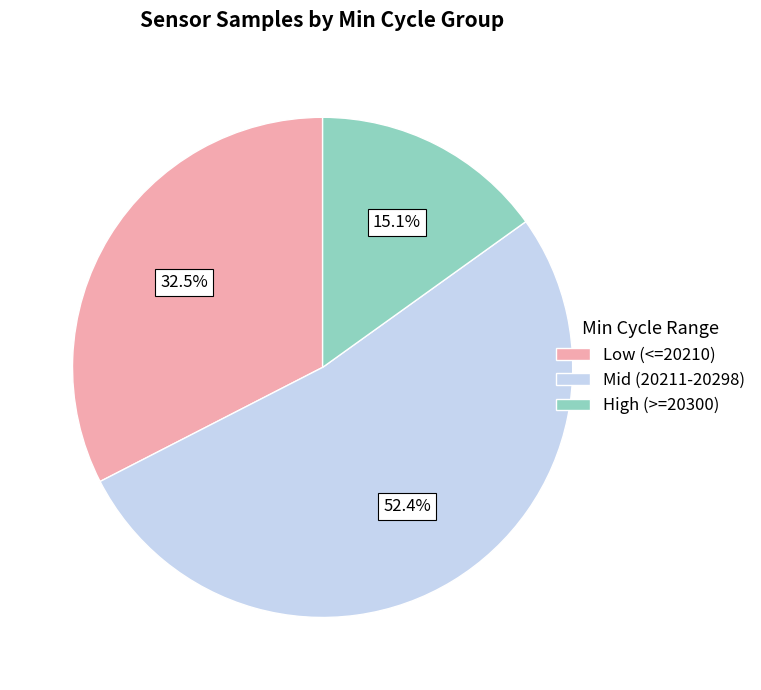

Is there any slice that represents more than half of the pie?

Yes